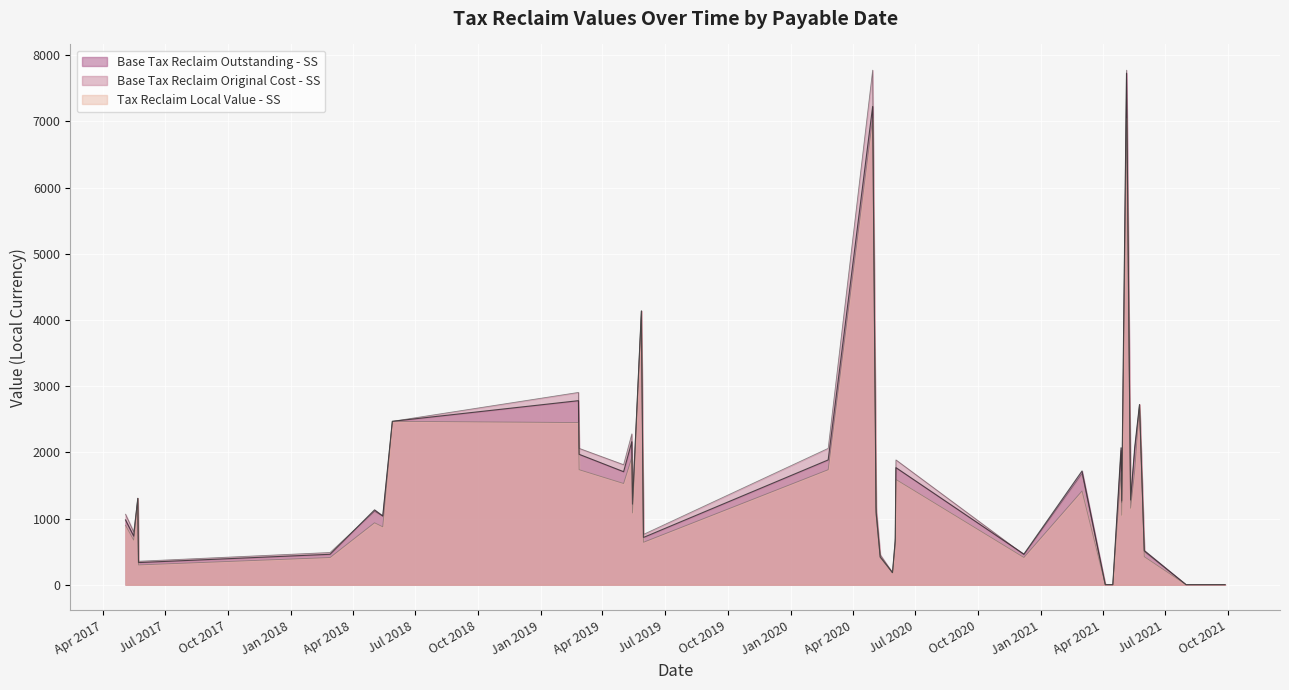

Which series has the largest total across all categories?

Base Tax Reclaim Original Cost - SS